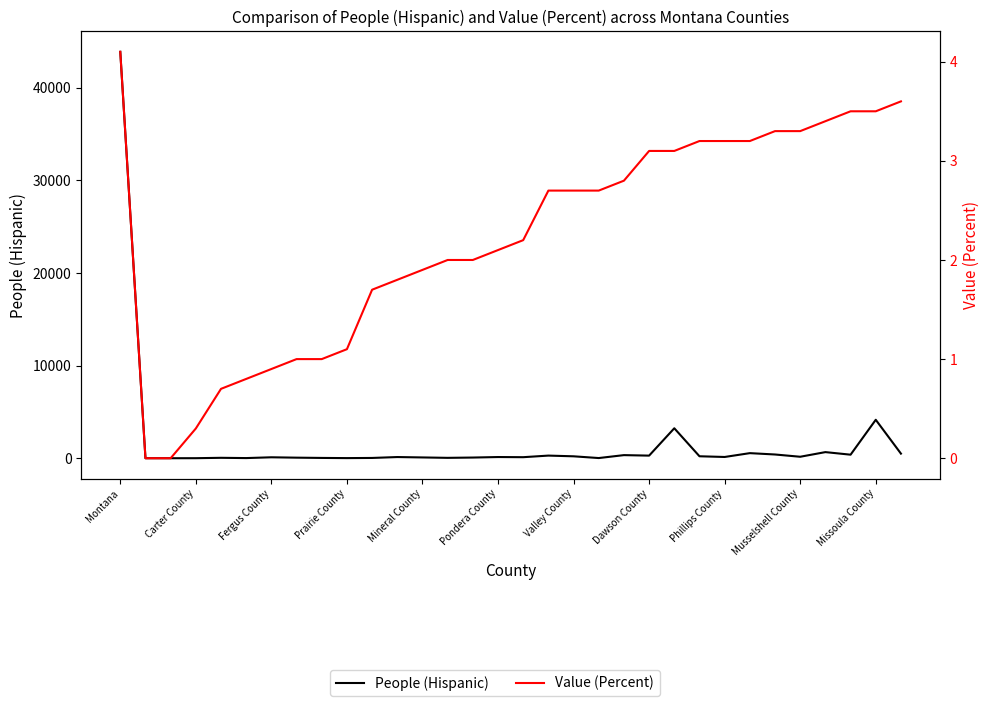

The value of Value (Percent) at 25 is 3.2. True or false?

True